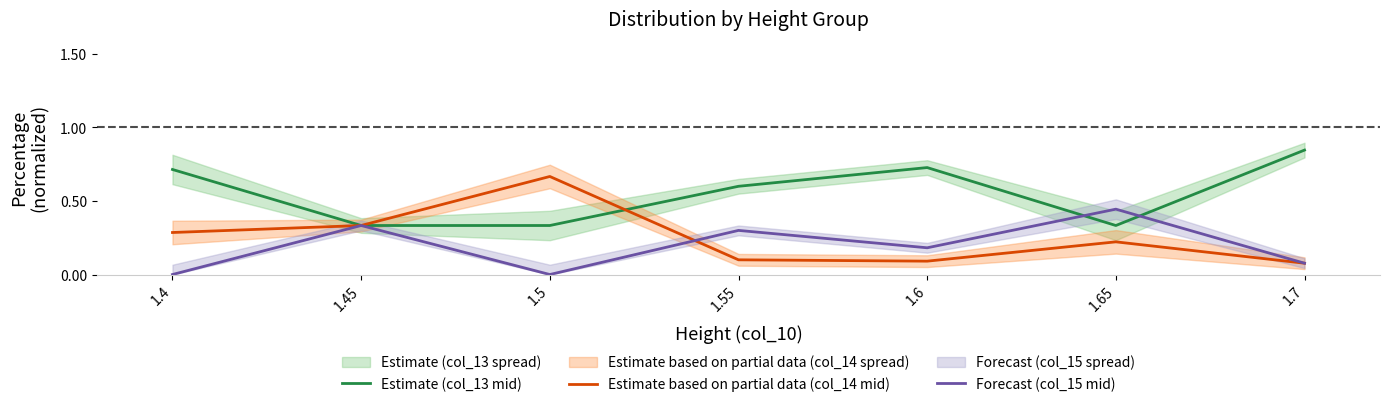

Is it true that Estimate (col_13 mid) equals 0.3 at 1.45?

True